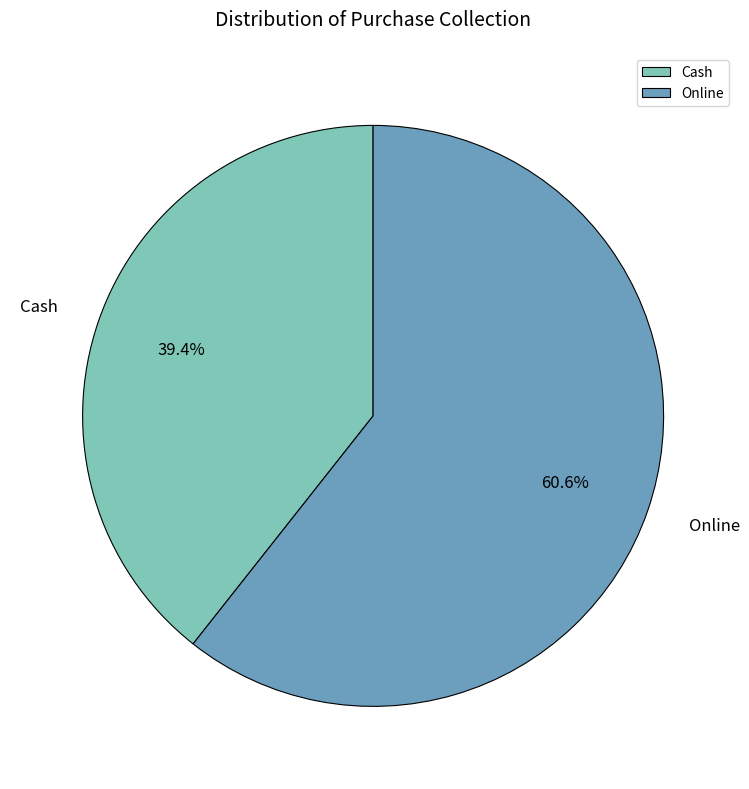

Which category has the biggest portion of the pie?

Online